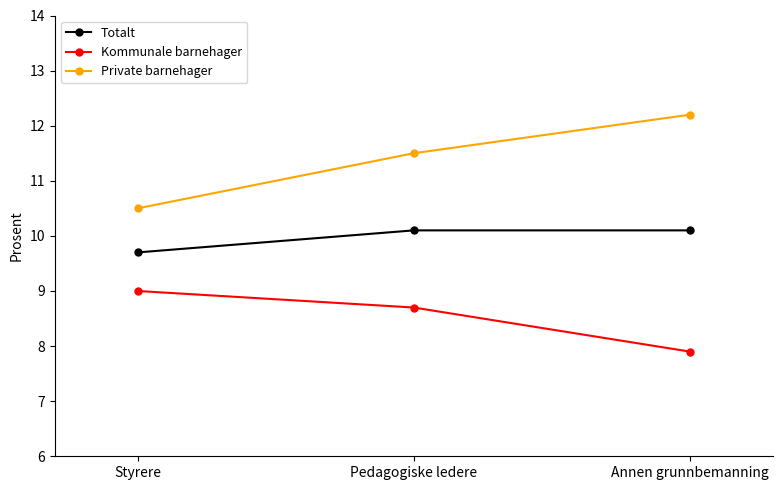

The value of Kommunale barnehager at Styrere is 9.0. True or false?

True